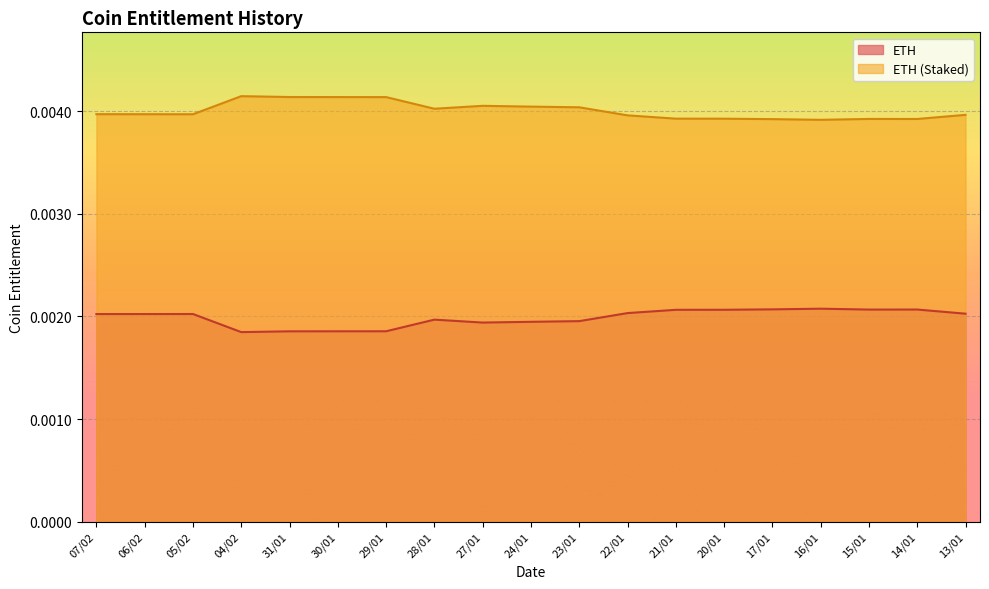

How many lines are shown in the chart?

2